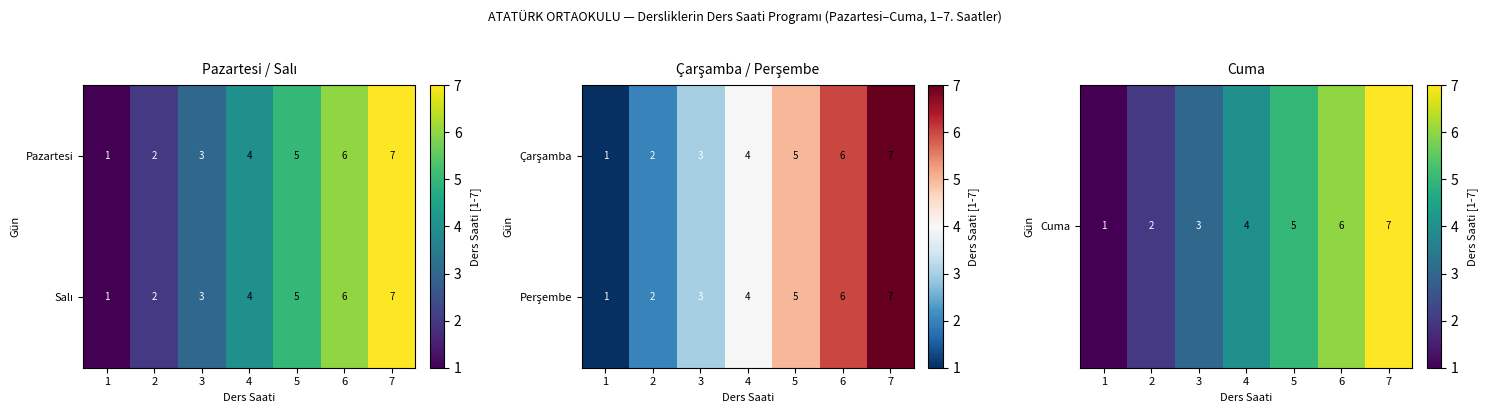

Is it true that Pazartesi equals 3 at 3?

True